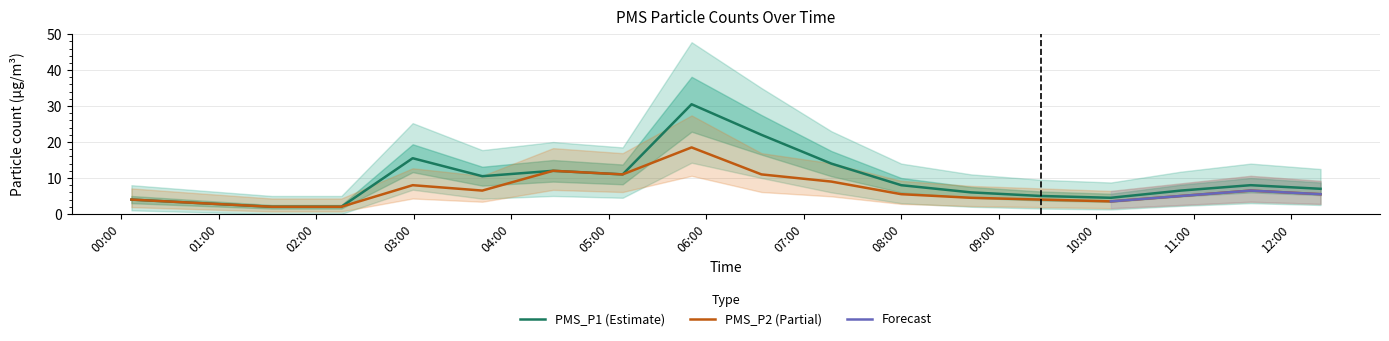

What is the minimum value for PMS_P1 (Estimate)?

2.0